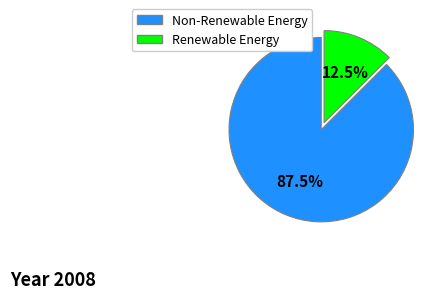

Which slice represents more than half of the pie?

Non-Renewable Energy